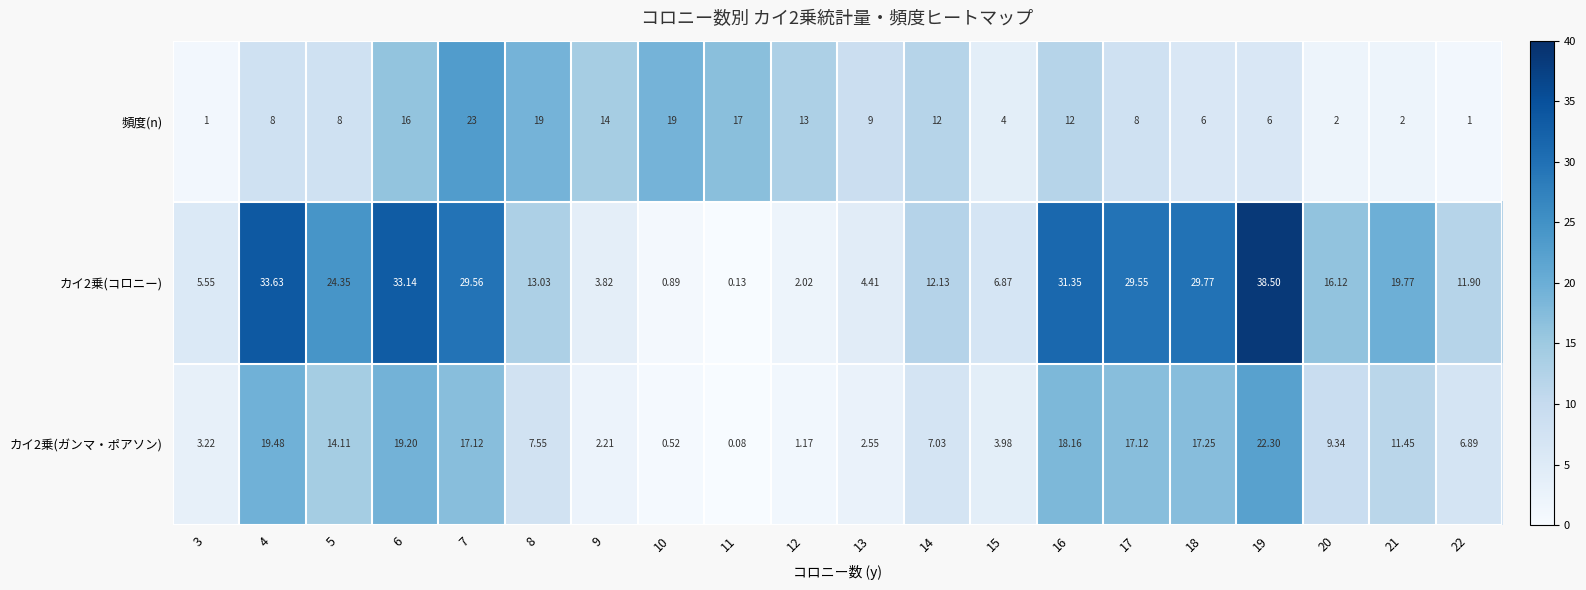

Between 8 and 18, which series saw the biggest shift?

カイ2乗(コロニー)